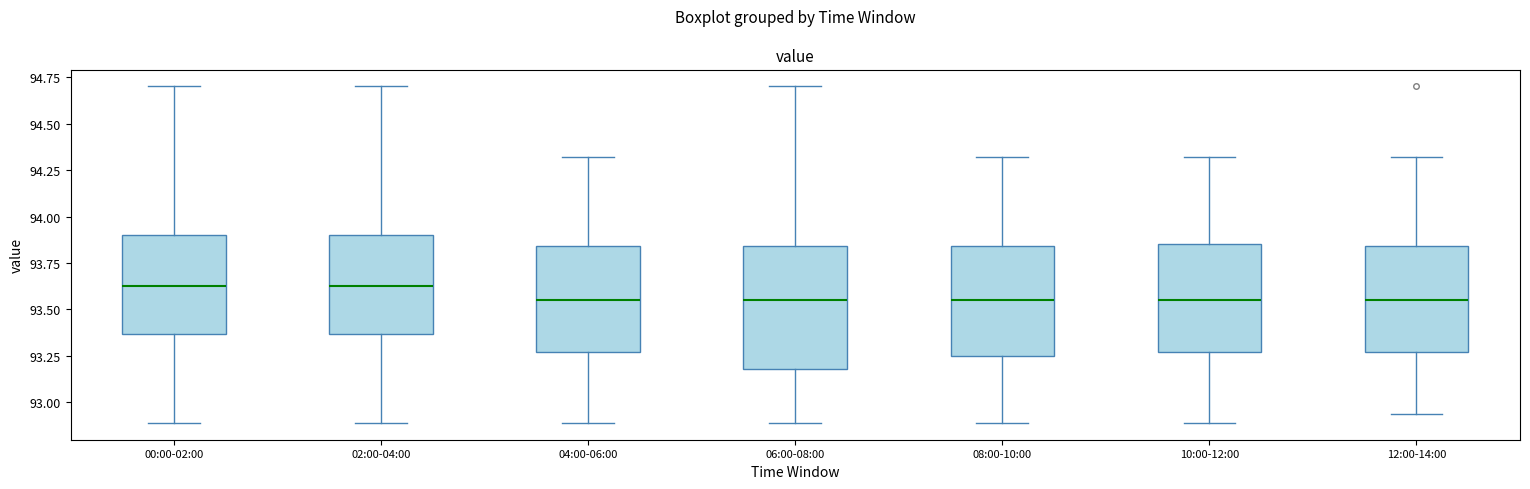

Reading left to right, transcribe this box plot: for each box, give where its median line is, the range the box spans, and where its two whiskers end, as read against the y-axis. The values are not printed on the chart, so give them approximately, as read against the axis.

00:00-02:00: median 93.65, box 93.35 to 93.90, whiskers 92.90 to 94.70
02:00-04:00: median 93.65, box 93.35 to 93.90, whiskers 92.90 to 94.70
04:00-06:00: median 93.55, box 93.25 to 93.85, whiskers 92.90 to 94.30
06:00-08:00: median 93.55, box 93.20 to 93.85, whiskers 92.90 to 94.70
08:00-10:00: median 93.55, box 93.25 to 93.85, whiskers 92.90 to 94.30
10:00-12:00: median 93.55, box 93.25 to 93.85, whiskers 92.90 to 94.30
12:00-14:00: median 93.55, box 93.25 to 93.85, whiskers 92.95 to 94.30